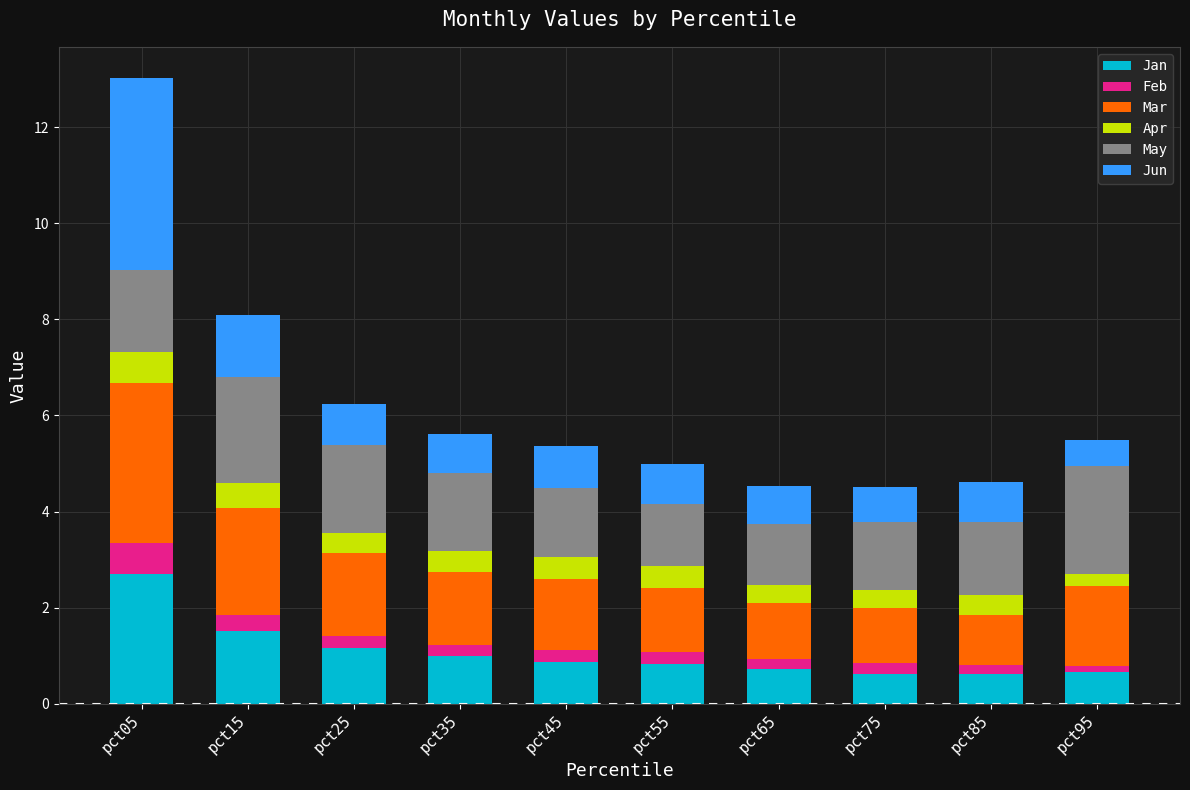

How many distinct data groups are displayed?

6